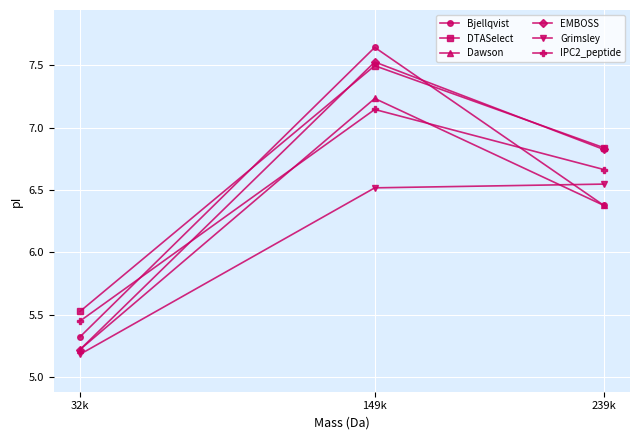

What is the average value of the Dawson series?

6.3